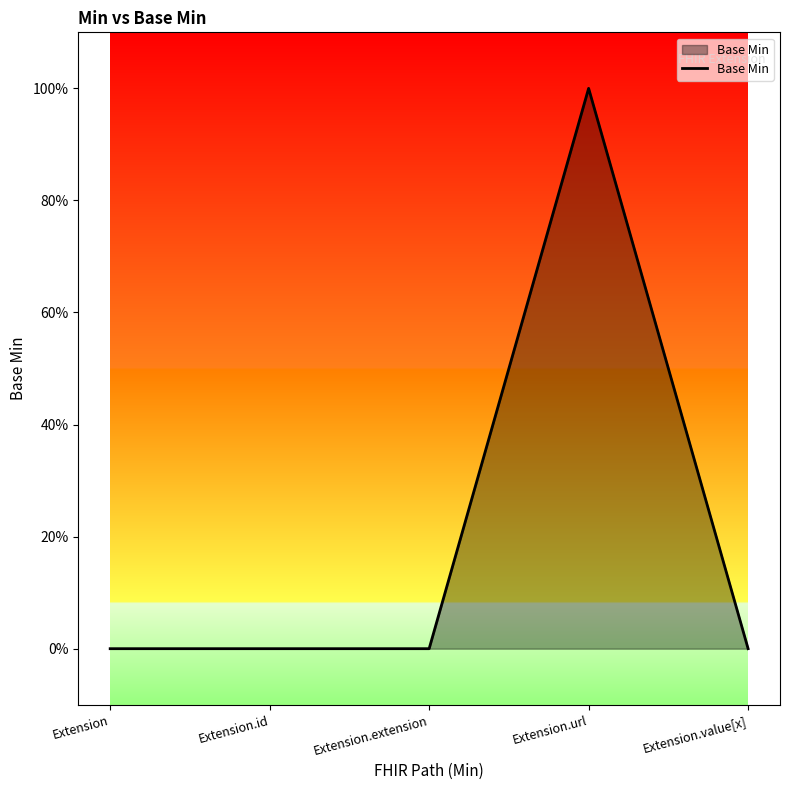

Rank the categories by value from highest to lowest.

Extension.url, Extension, Extension.id, Extension.extension, Extension.value[x]